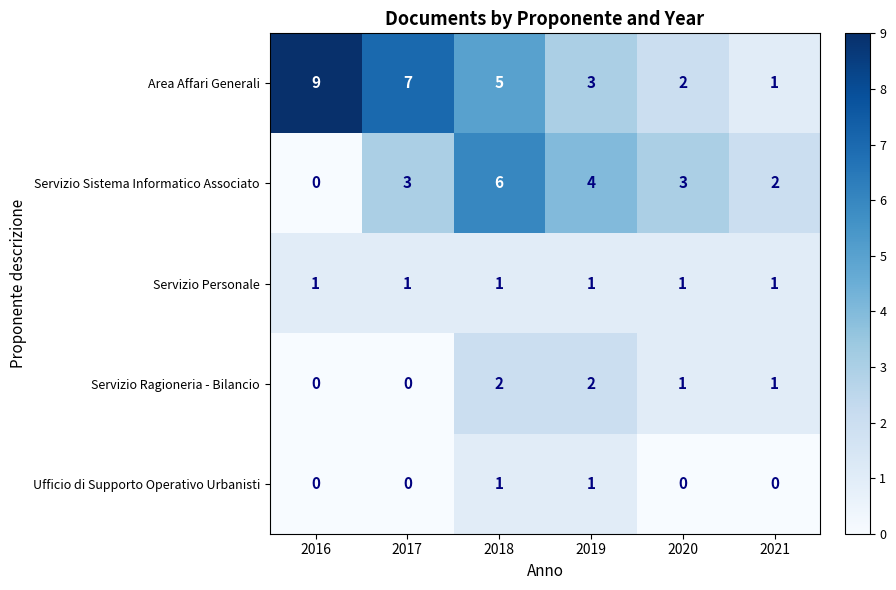

Which series has the widest spread of values?

Area Affari Generali